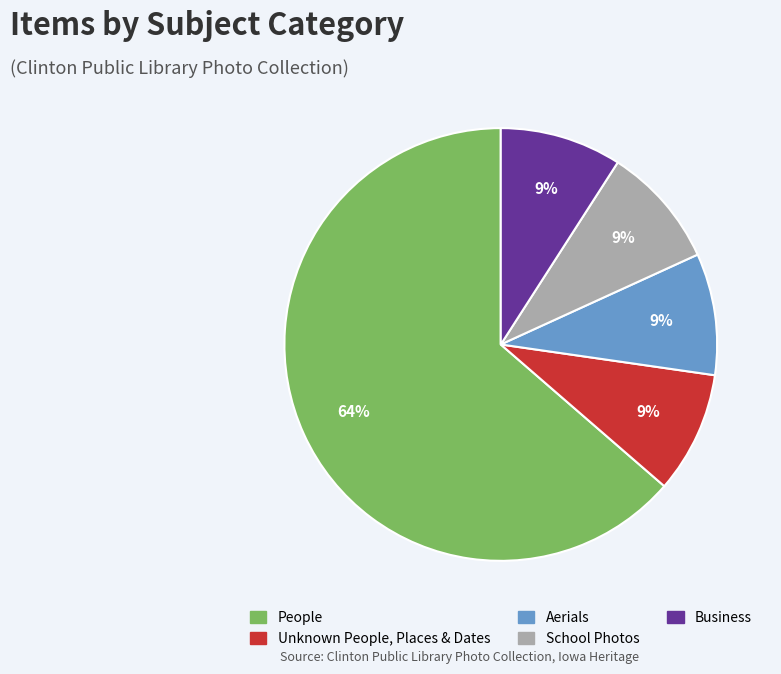

To the nearest percent, what is the average slice percentage?

20%